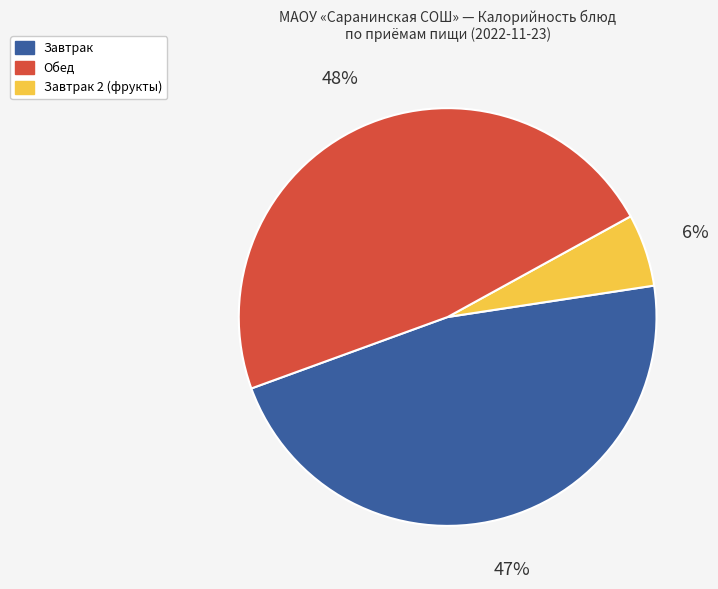

To the nearest percent, what is the average slice percentage?

33%